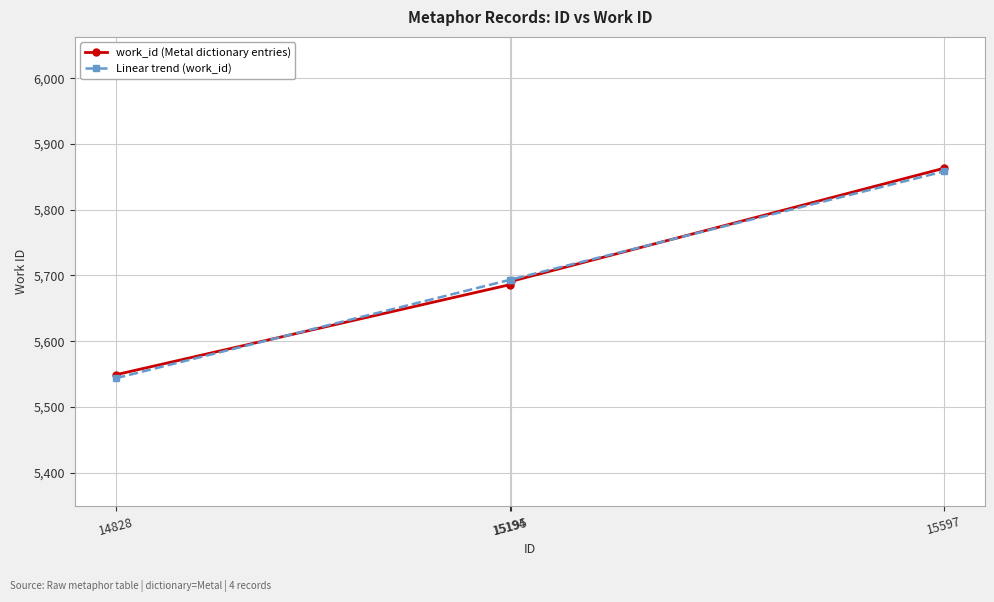

Where do Linear trend (work_id) and work_id (Metal dictionary entries) first cross each other?

14828 and 15194